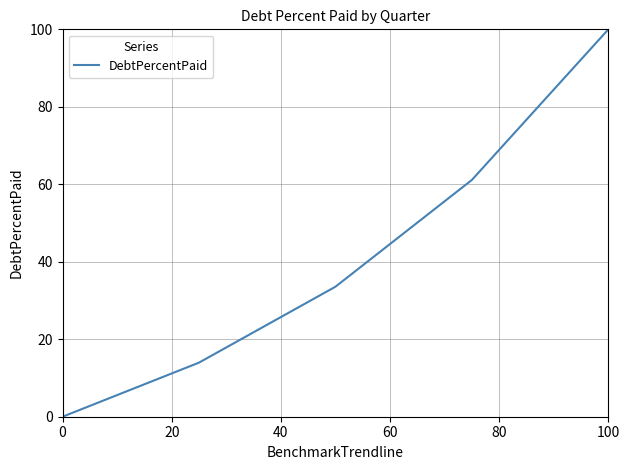

True or false: there are more than 2 points higher than both neighbors.

False